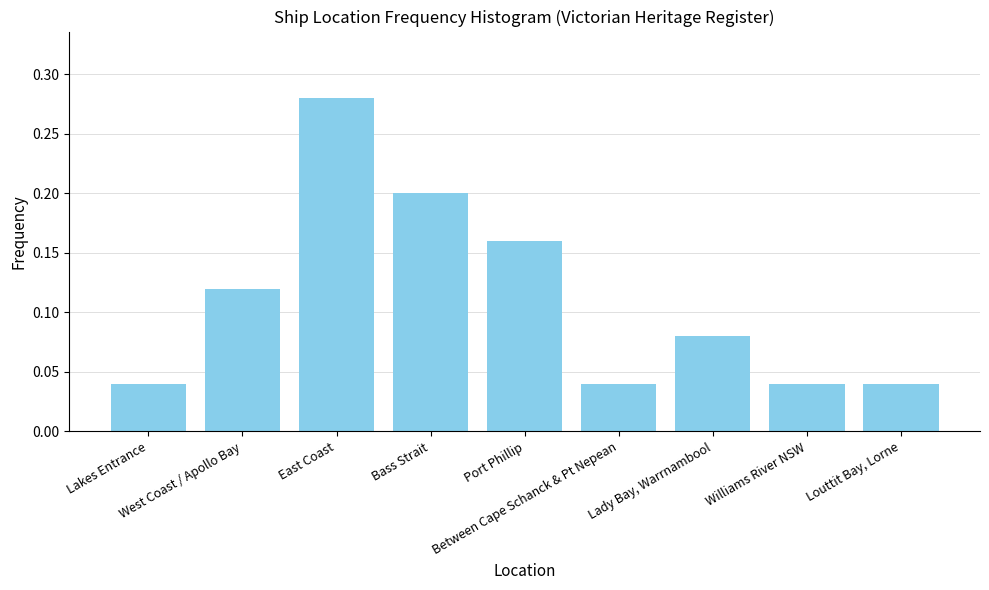

How many values are between 0 and 1?

9